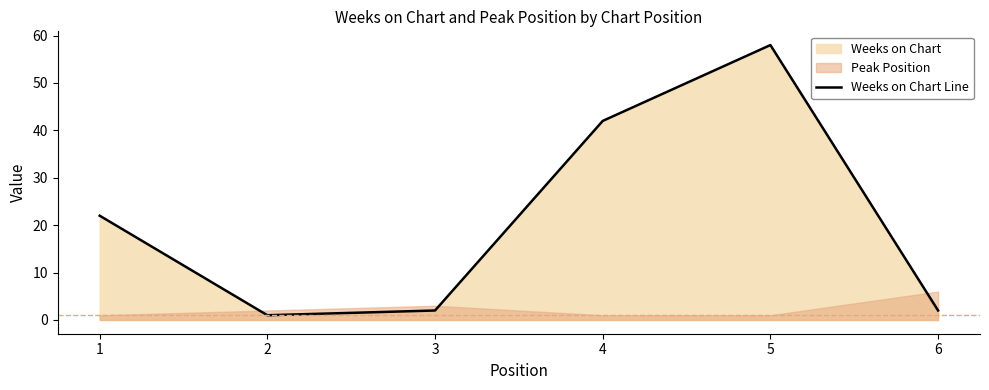

Rank the categories by value from highest to lowest.

5, 4, 1, 3, 6, 2